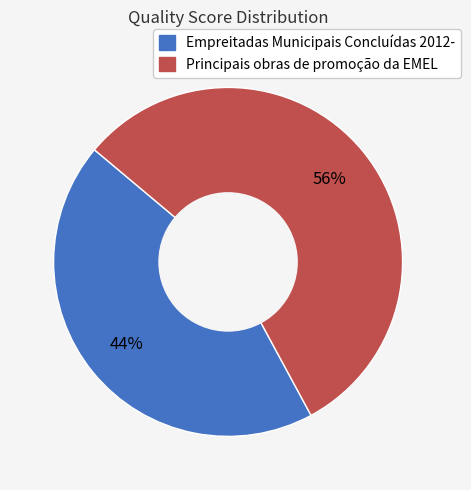

What is the smallest slice in the pie chart?

Empreitadas Municipais Concluídas 2012-